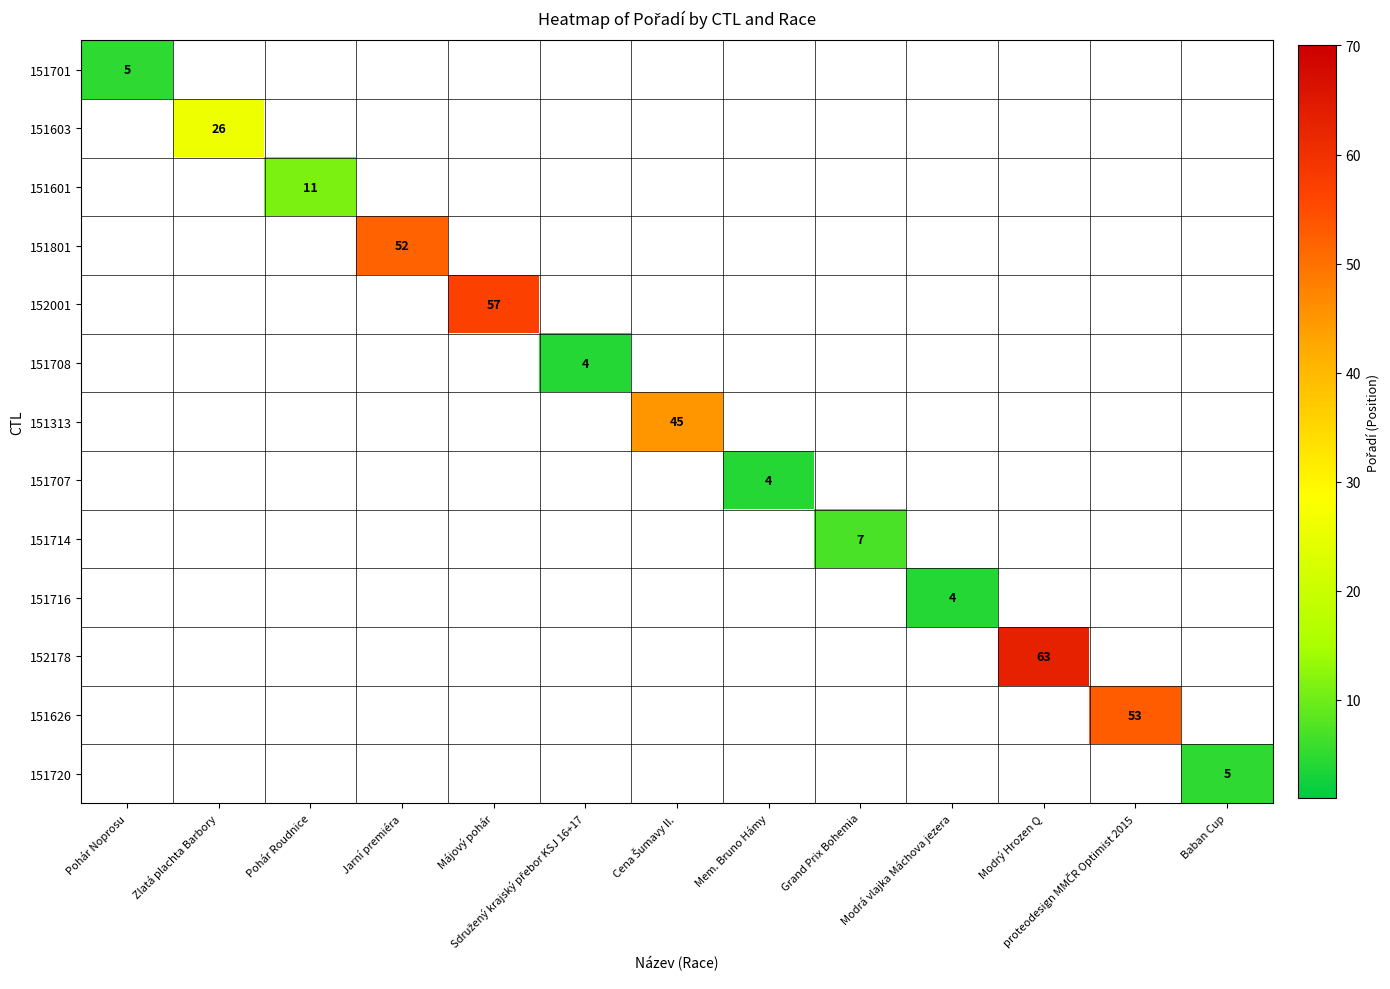

The value of 152001 at Májový pohár is 19. True or false?

False